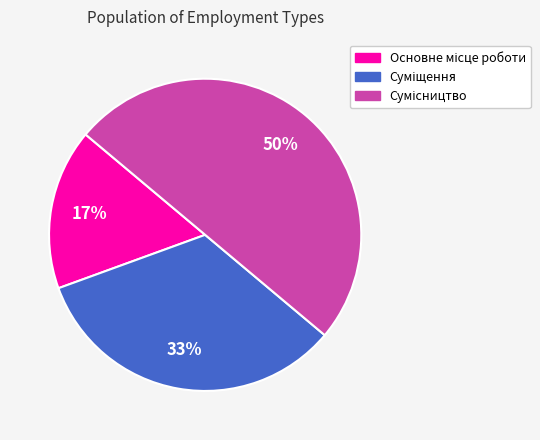

To the nearest percent, what is the average slice percentage?

33%